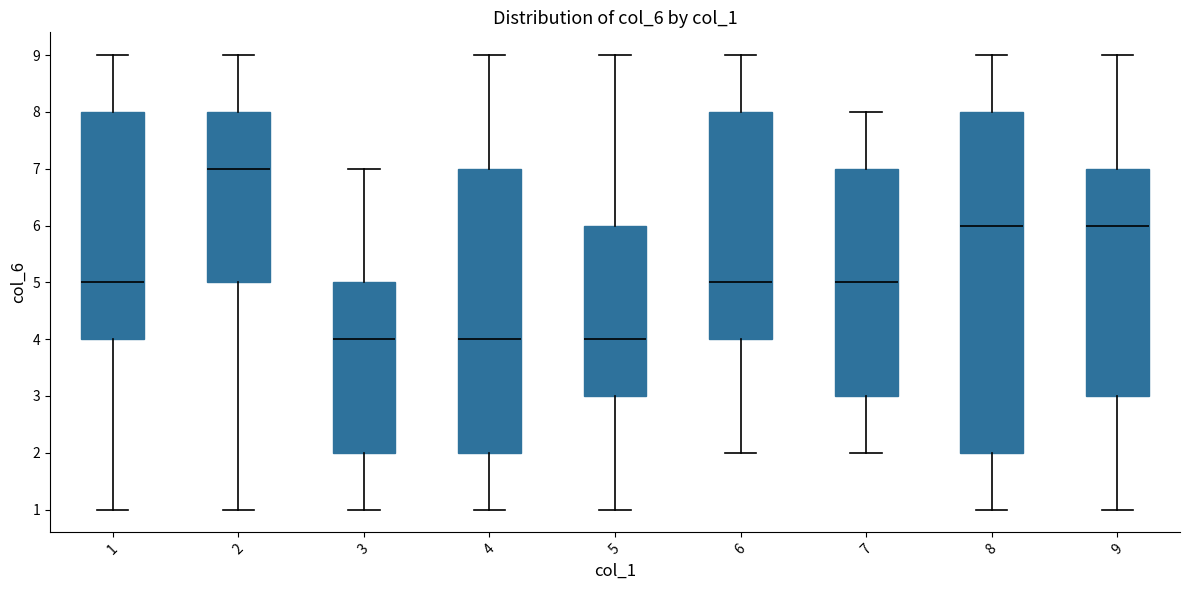

Reading left to right, read every box against the y-axis: the position of its median line, the range the box covers, and the ends of its whiskers. The values are not printed on the chart, so give them approximately, as read against the axis.

1: median 5, box 4 to 8, whiskers 1 to 9
2: median 7, box 5 to 8, whiskers 1 to 9
3: median 4, box 2 to 5, whiskers 1 to 7
4: median 4, box 2 to 7, whiskers 1 to 9
5: median 4, box 3 to 6, whiskers 1 to 9
6: median 5, box 4 to 8, whiskers 2 to 9
7: median 5, box 3 to 7, whiskers 2 to 8
8: median 6, box 2 to 8, whiskers 1 to 9
9: median 6, box 3 to 7, whiskers 1 to 9